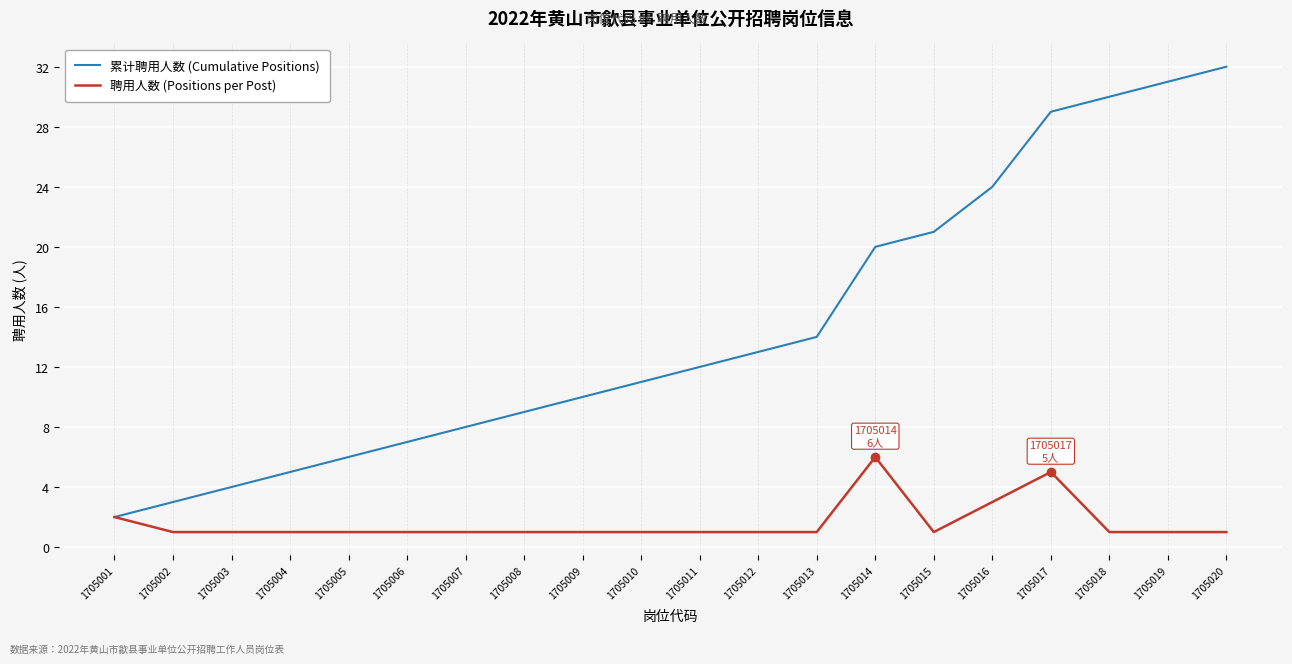

What is the difference between the highest and lowest values at 1705007?

7